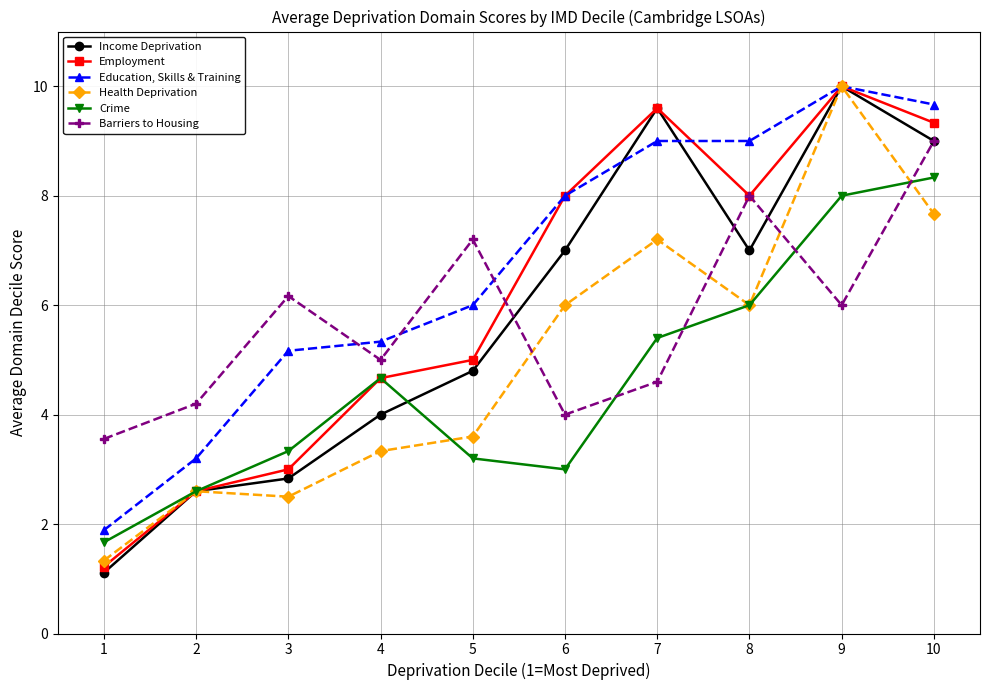

What is the spread (max minus min) of values at 7?

5.0